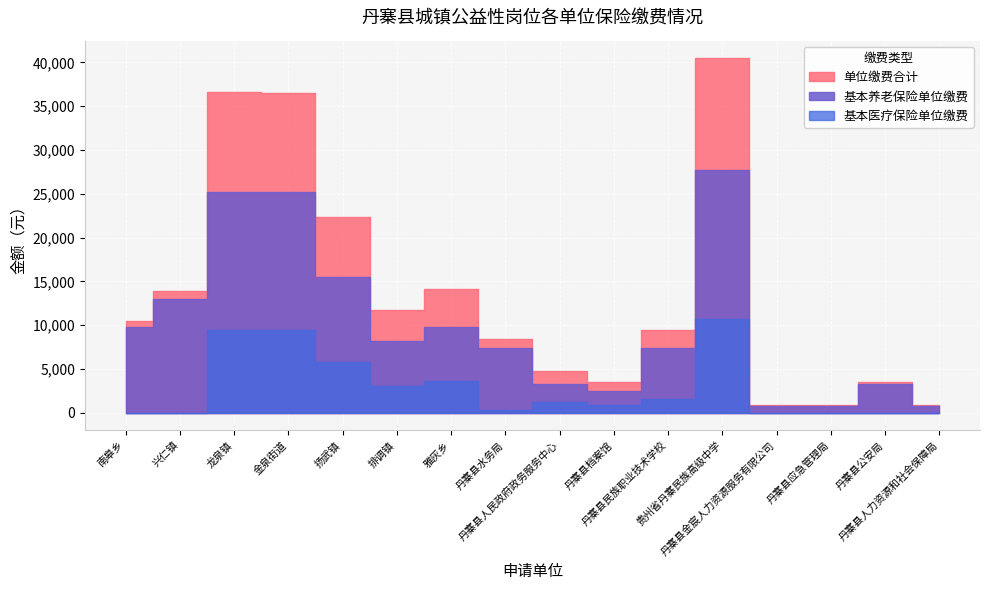

Which series changed the most between 兴仁镇 and 丹寨县应急管理局?

单位缴费合计